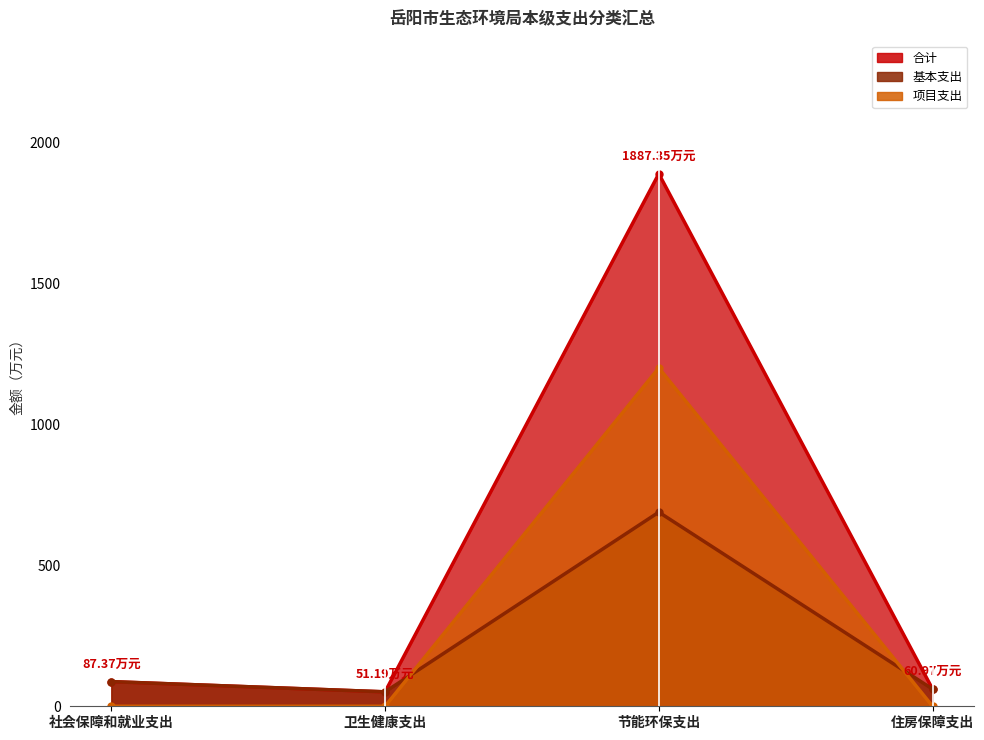

What value does the 项目支出 series have at 节能环保支出?

1199.3